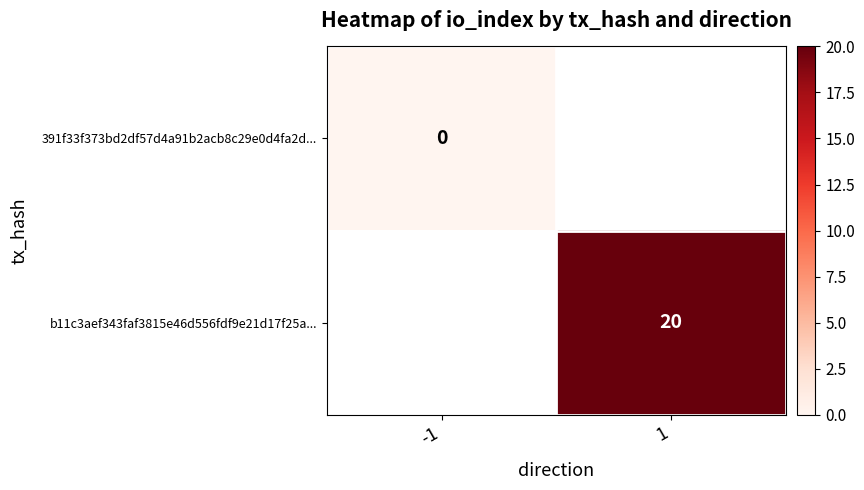

The b11c3aef343faf3815e46d556fdf9e21d17f25a... series shows 31 at 1. True or false?

False